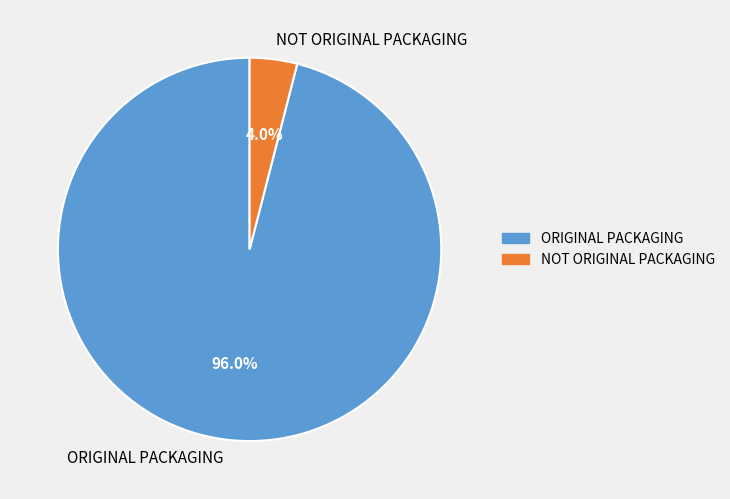

How many slices are in this pie chart?

2